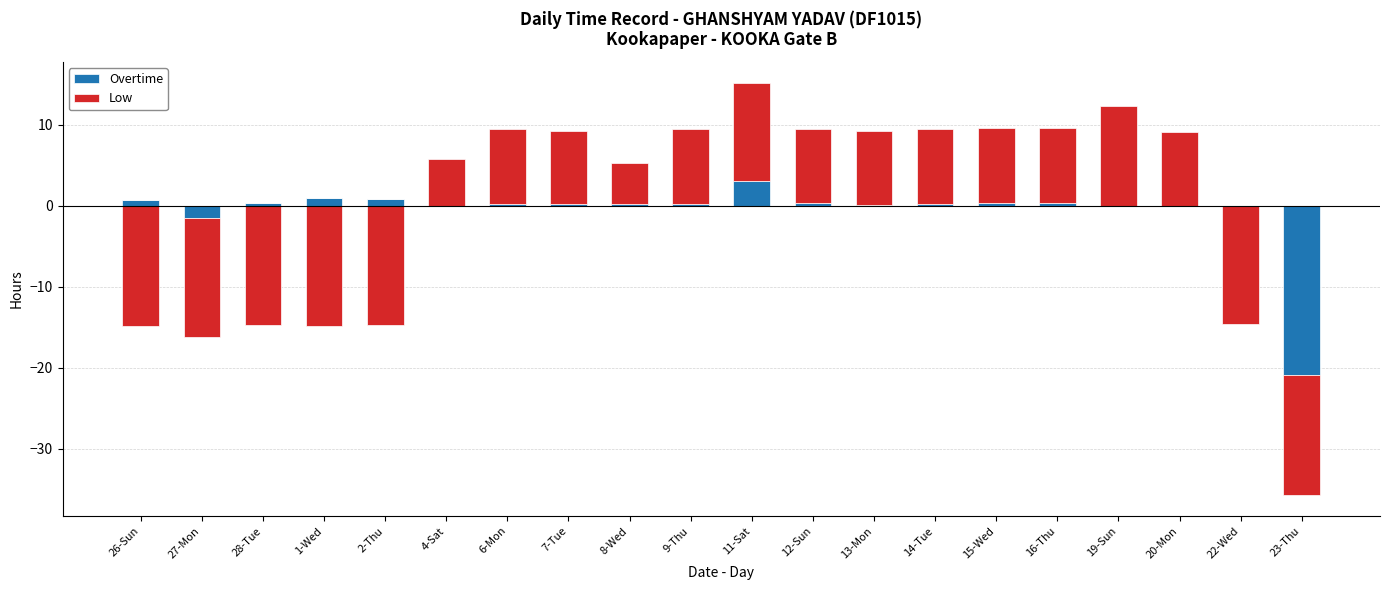

At which label does Low reach its peak?

19-Sun